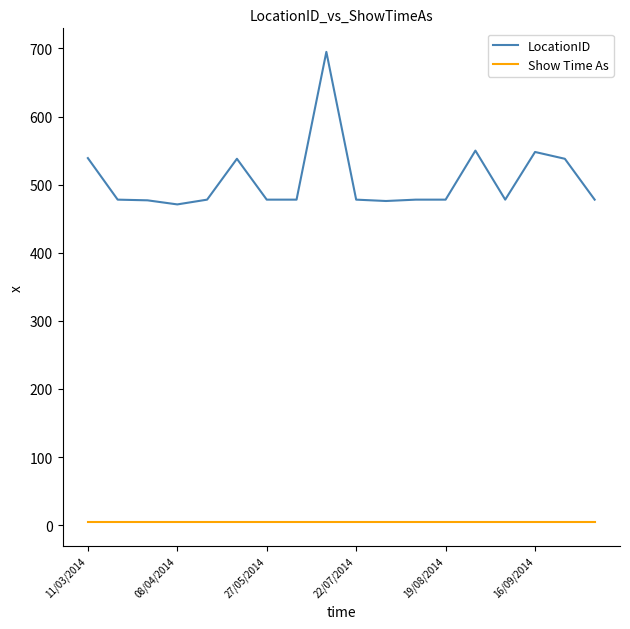

Which series has the largest total across all categories?

LocationID